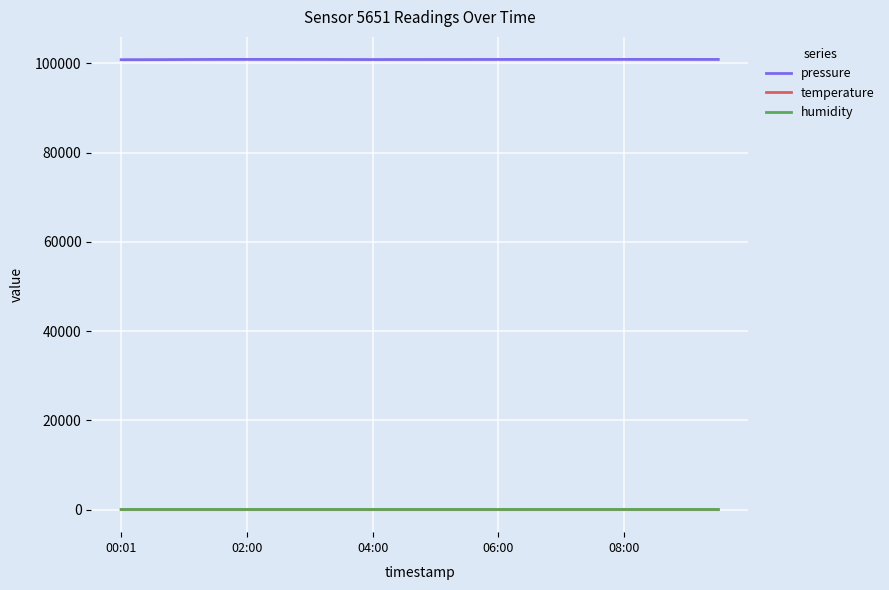

Which series has the widest spread of values?

pressure